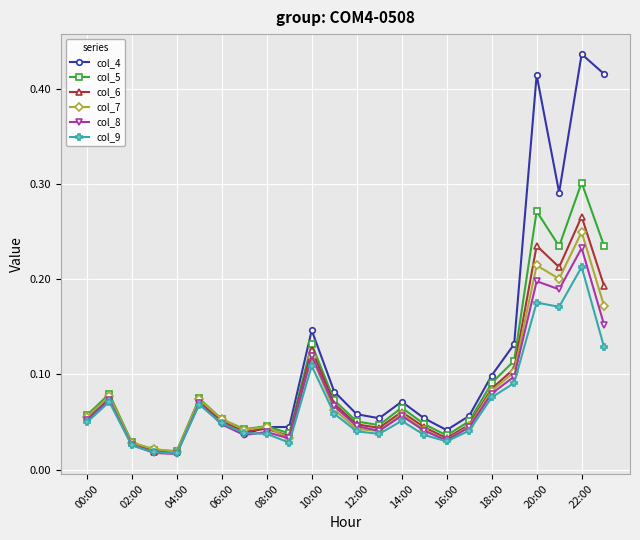

Which series has the largest range (max minus min)?

col_4